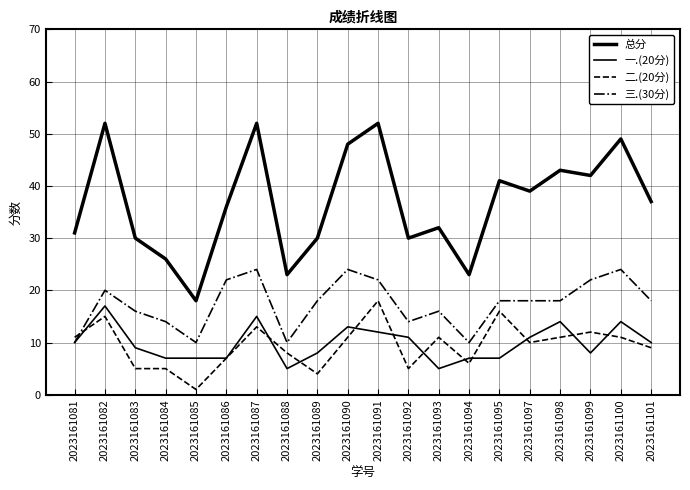

At how many categories does at least one series exceed 37?

9